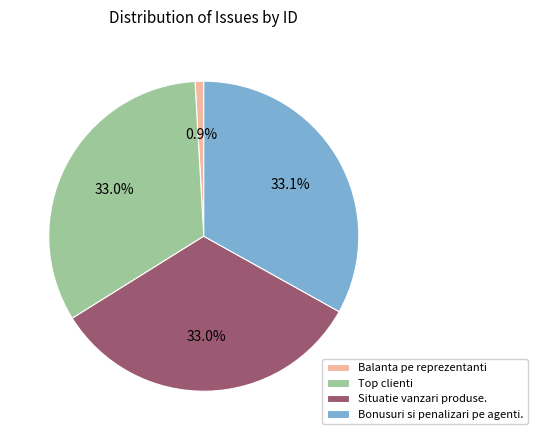

To the nearest percent, what is the average slice percentage?

25%